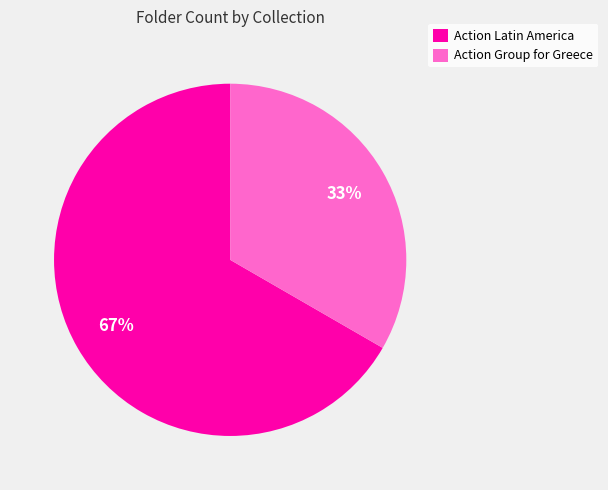

How many segments does this pie chart have?

2